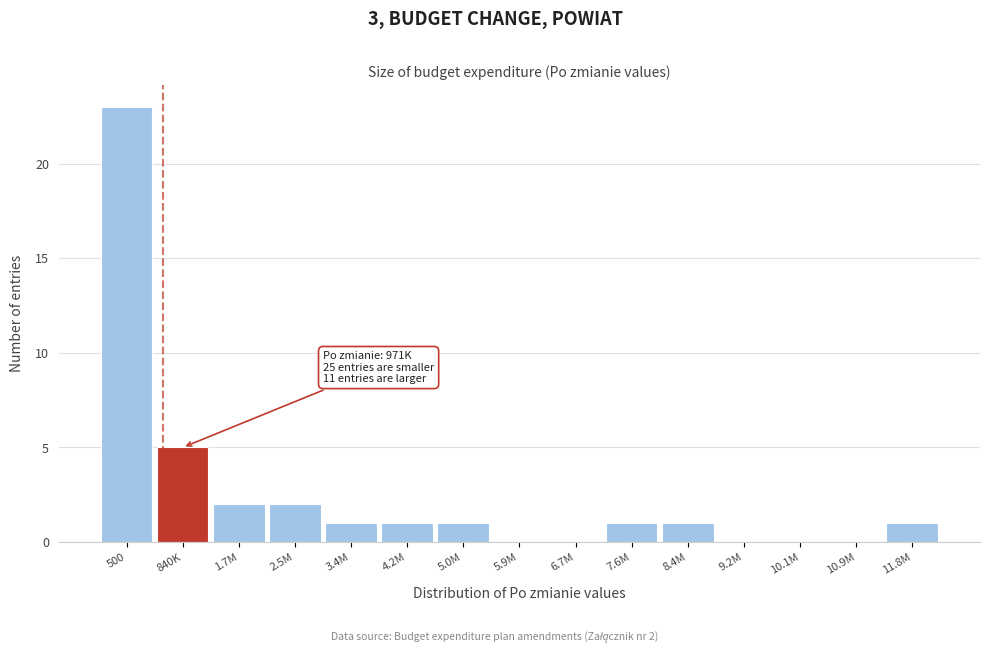

Reading right to left, transcribe all the data shown in this chart.

11.8M=1	10.9M=0	10.1M=0	9.2M=0	8.4M=1	7.6M=1	6.7M=0	5.9M=0	5.0M=1	4.2M=1	3.4M=1	2.5M=2	1.7M=2	840K=5	500=23